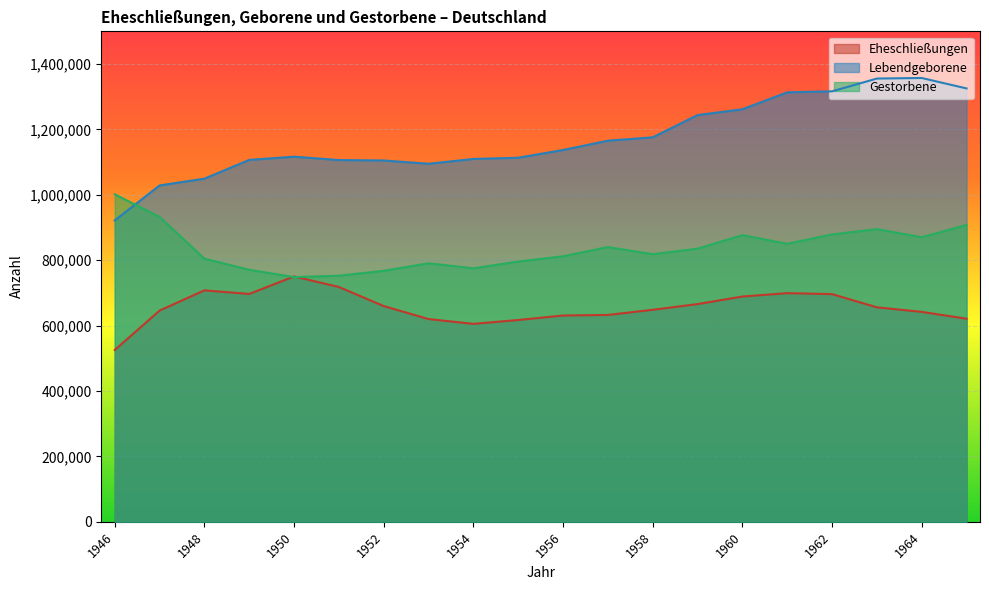

What is the maximum value shown in the chart?

1357304